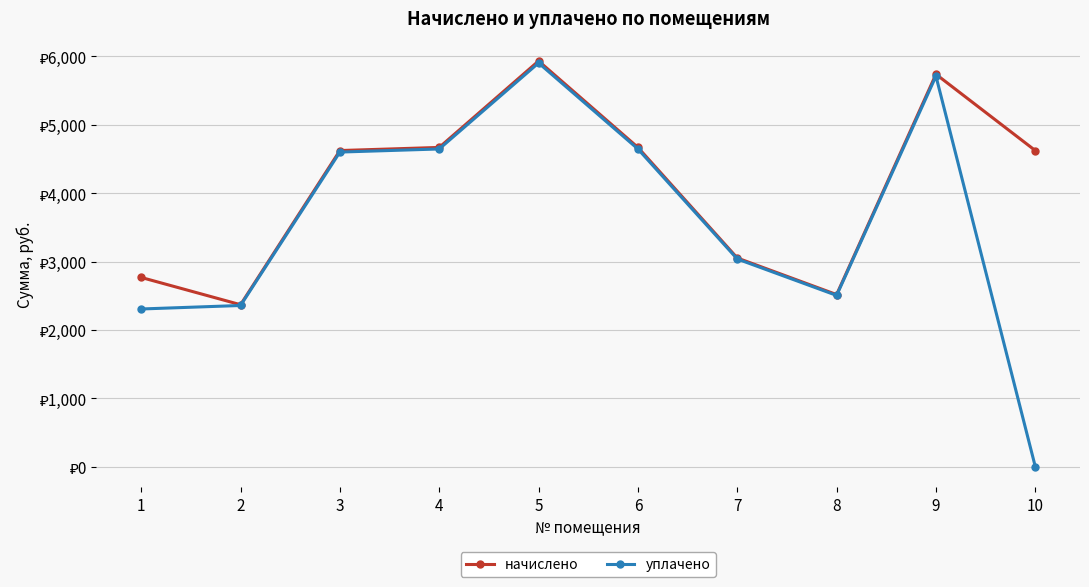

Rank the series by their average value, from lowest to highest.

уплачено, начислено